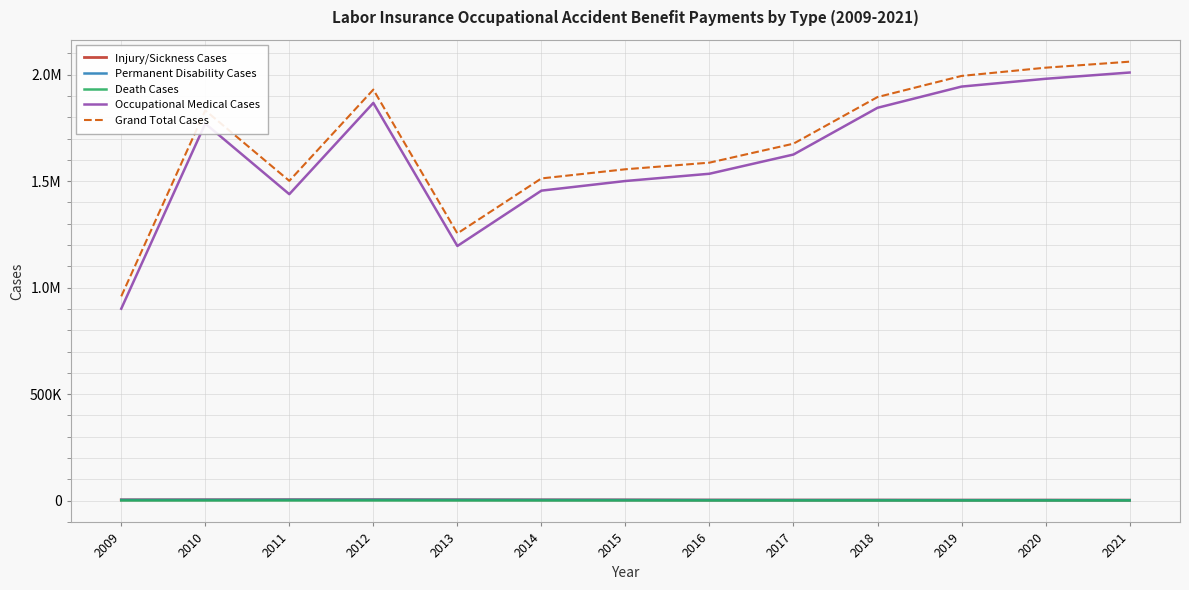

Which series has the largest total across all categories?

Grand Total Cases